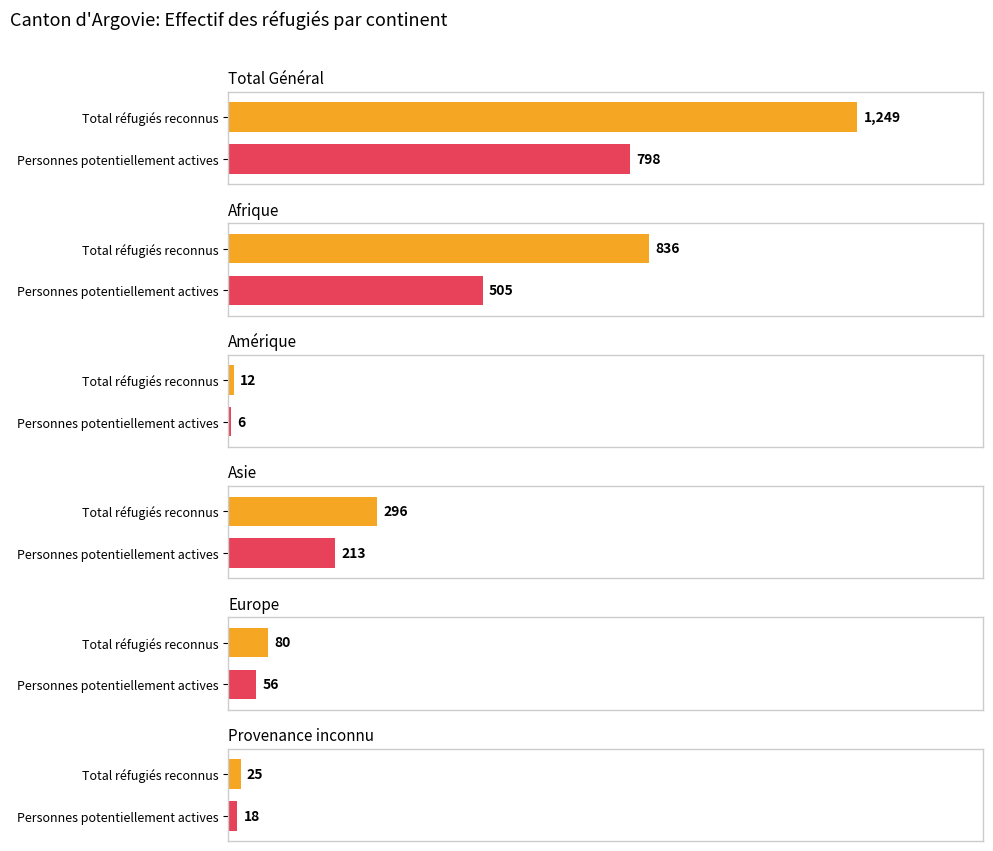

How many data points does each series have?

6